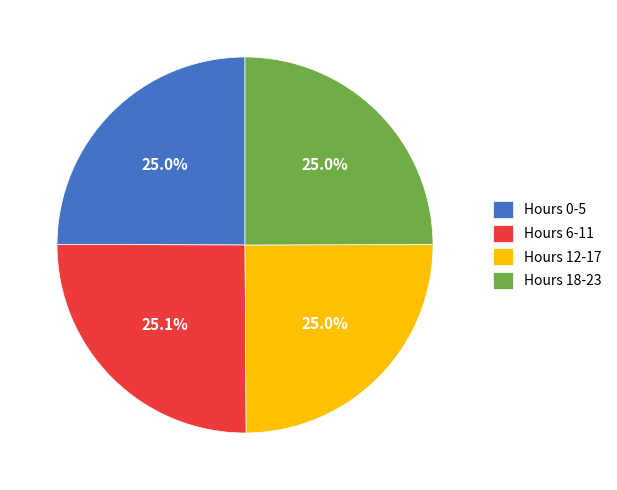

Does any single category account for the majority?

No